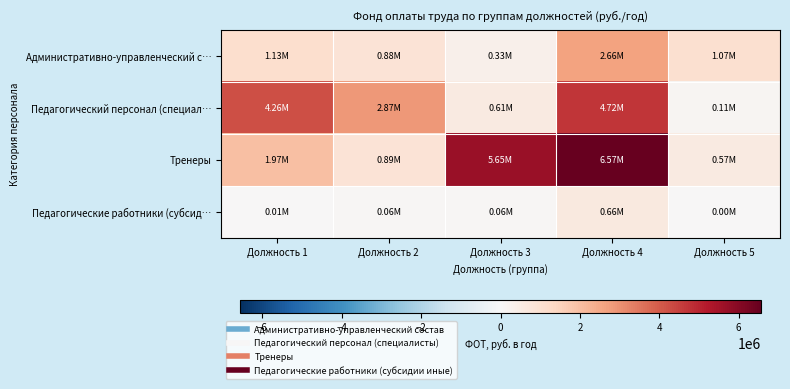

What is the maximum value shown in the chart?

6574659.8